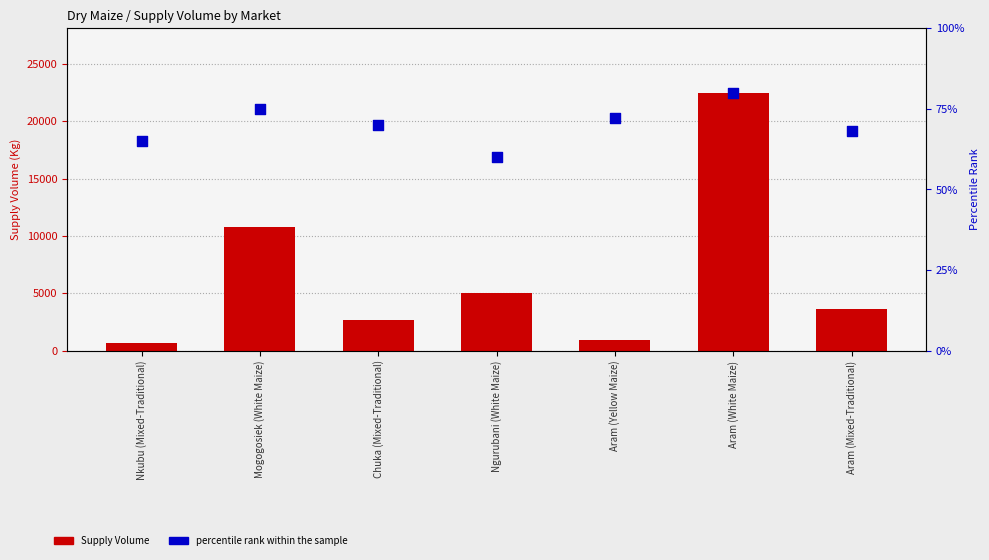

Which series has the largest total across all categories?

Supply Volume